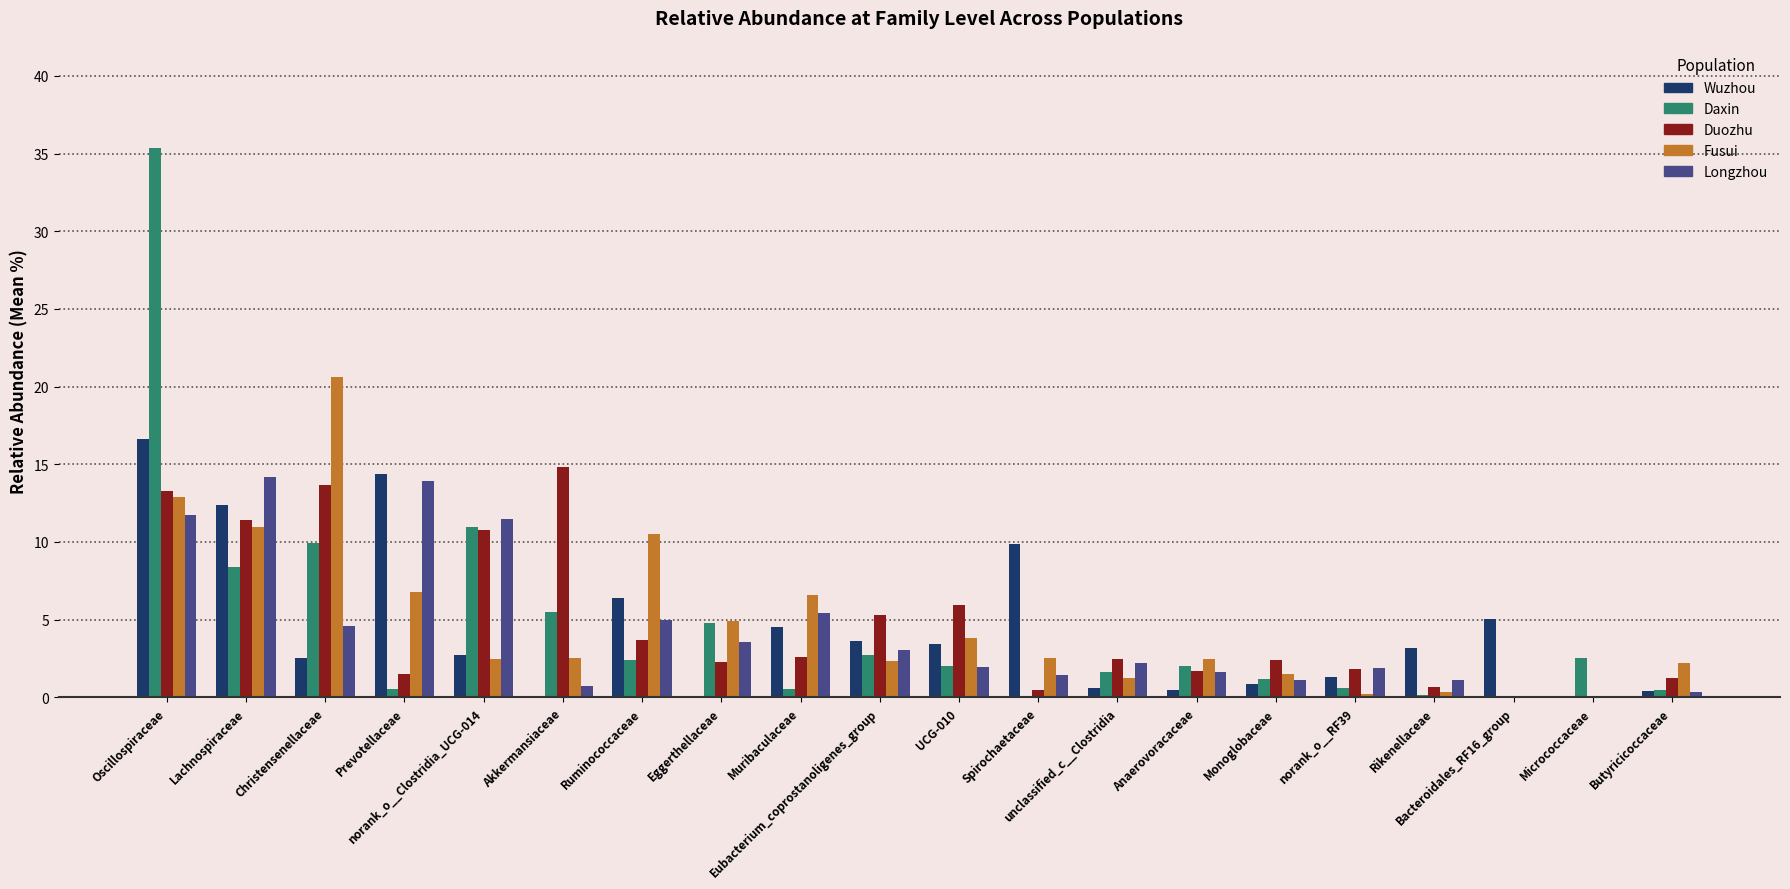

What is the sum of all Daxin values?

92.0